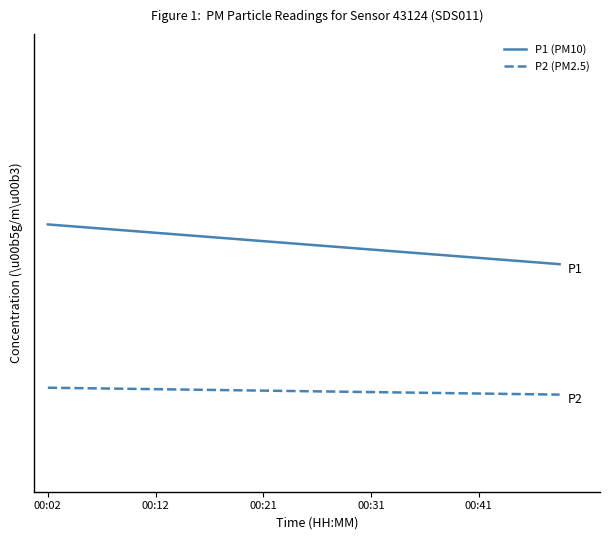

Does the chart display data point markers on the line(s)?

No